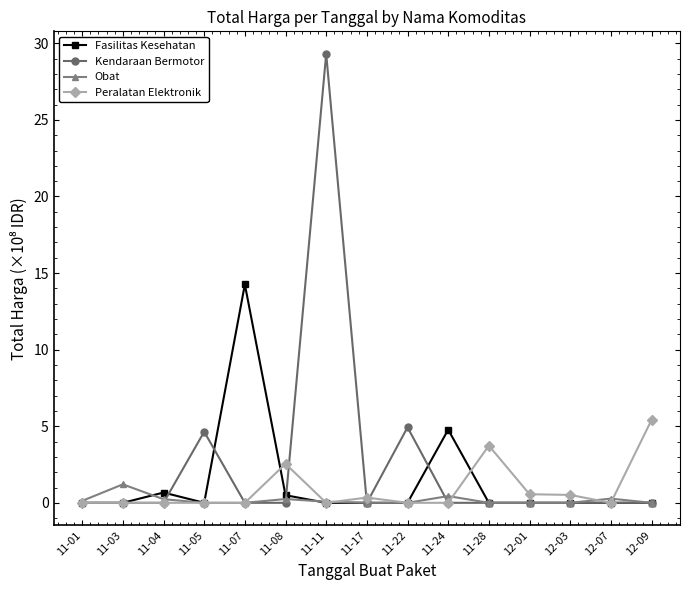

True or false: Peralatan Elektronik and Obat intersect in this chart.

True